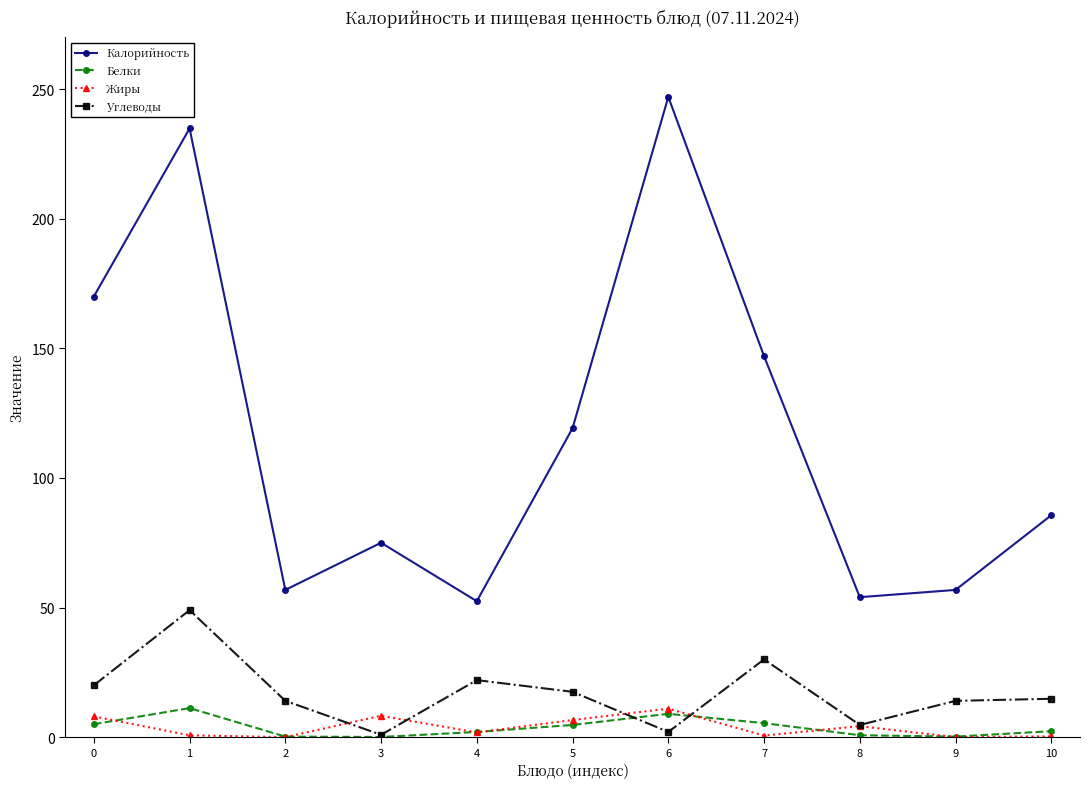

Which series has the largest total across all categories?

Калорийность